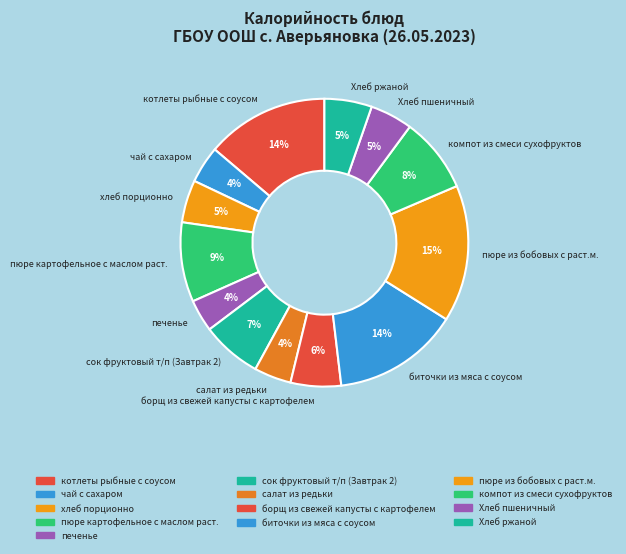

Is the sum of котлеты рыбные с соусом and биточки из мяса с соусом greater than half?

No